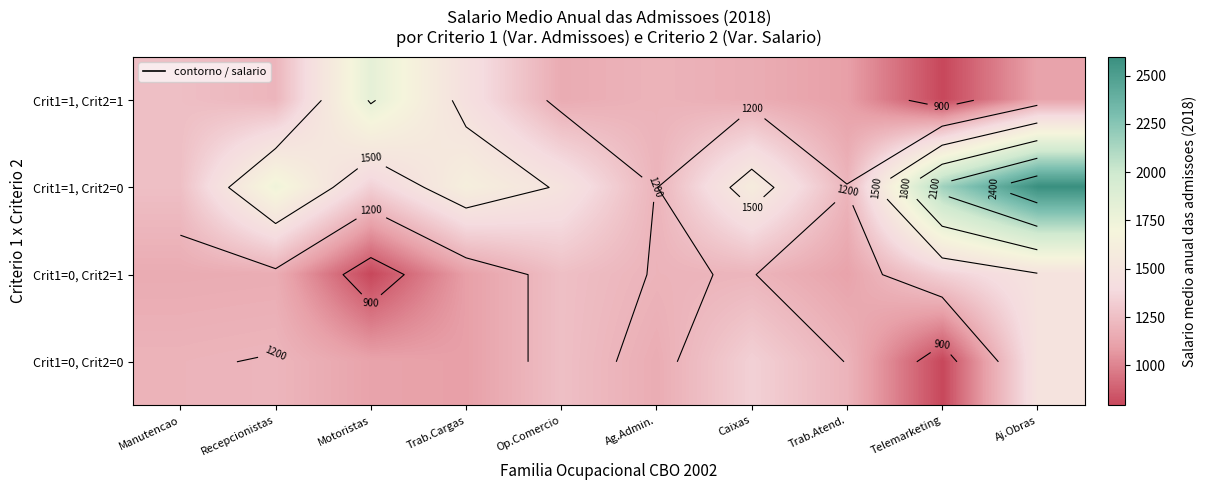

How many data points does each series have?

10